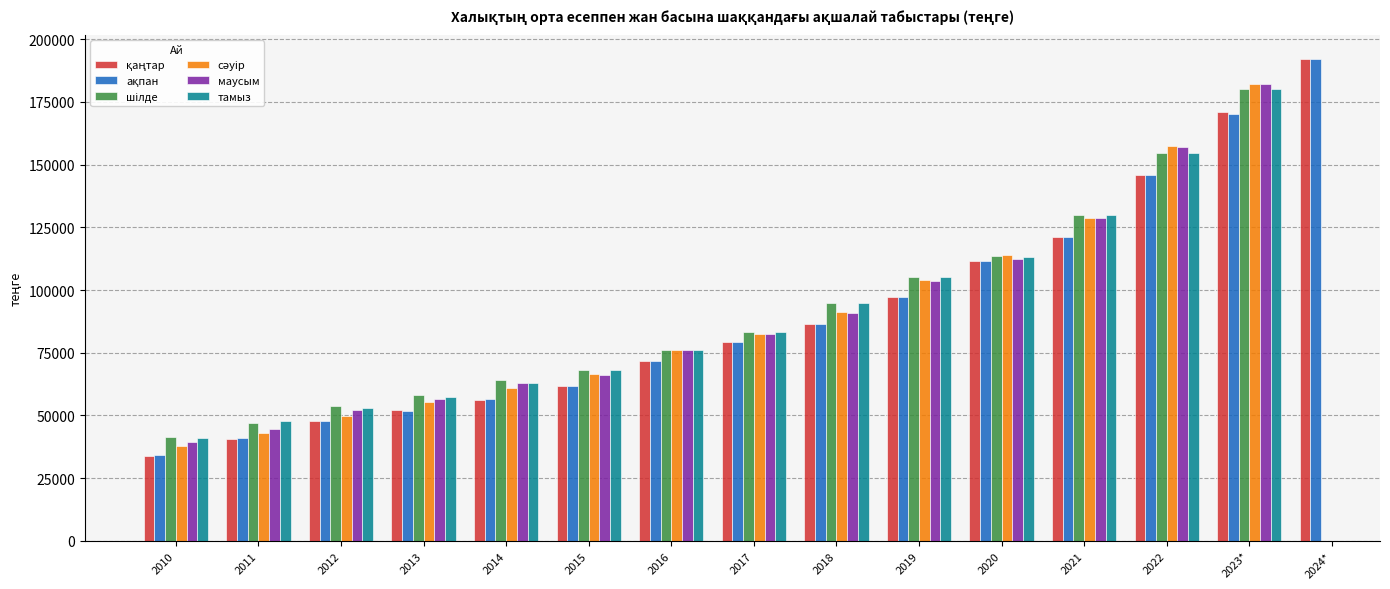

True or false: сәуір has a value of 193661 at 2021.

False